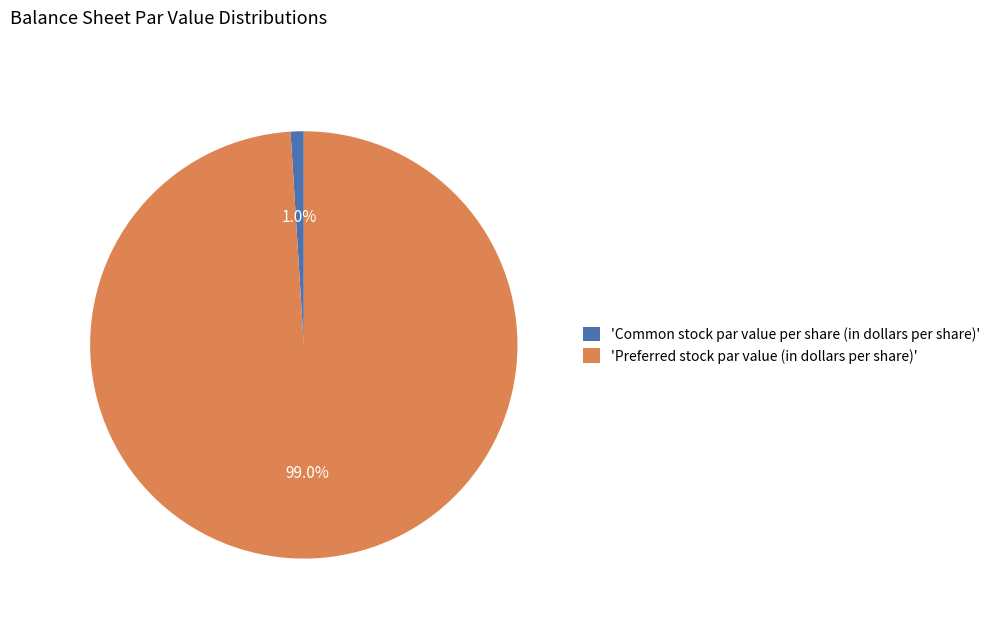

Between 'Preferred stock par value (in dollars per share)' and 'Common stock par value per share (in dollars per share)', which is larger?

'Preferred stock par value (in dollars per share)'